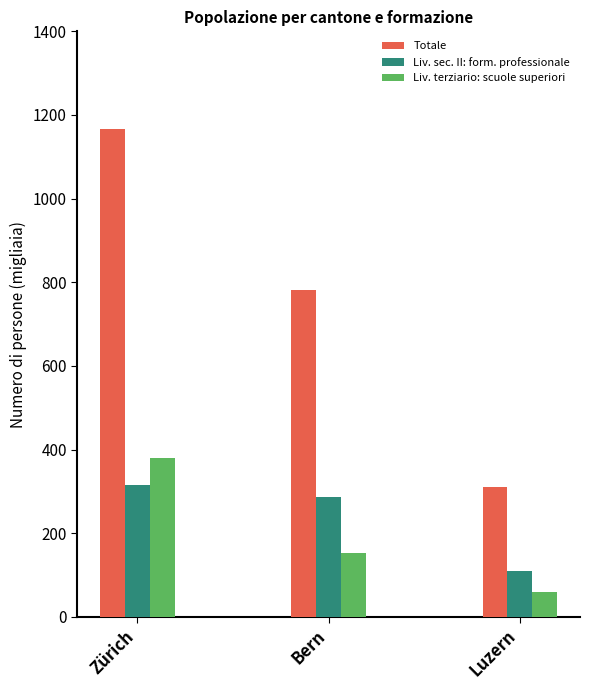

Reading left to right, extract all data points from this chart.

Totale: Zürich=1165.7	Bern=780.6	Luzern=309.4
Liv. sec. II: form. professionale: Zürich=314.8	Bern=286.2	Luzern=108.4
Liv. terziario: scuole superiori: Zürich=378.9	Bern=151.8	Luzern=58.5